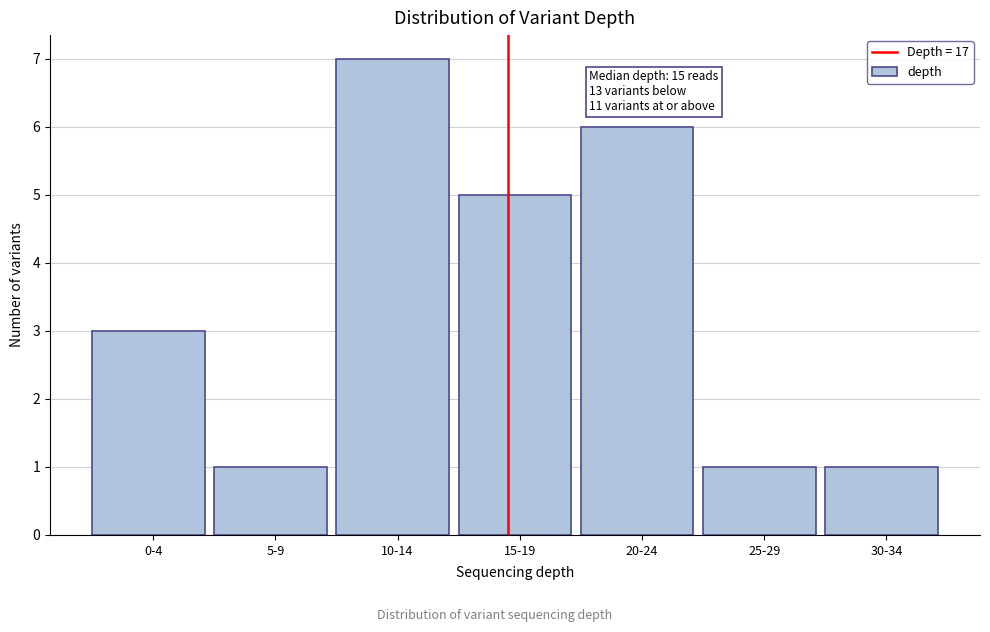

Reading left to right, transcribe all the data shown in this chart.

3	1	7	5	6	1	1